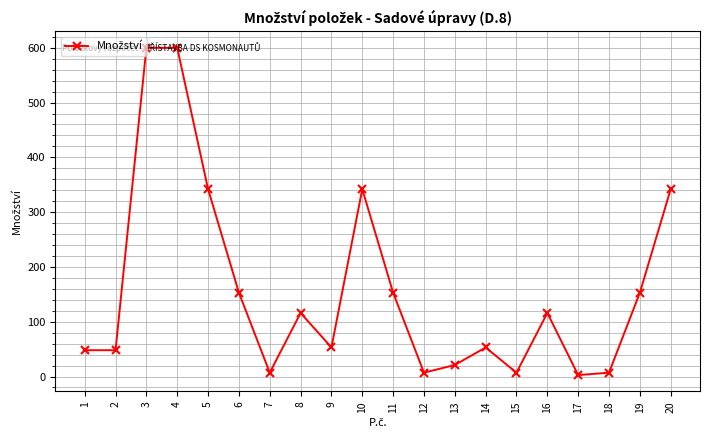

What is the greatest value displayed?

600.0